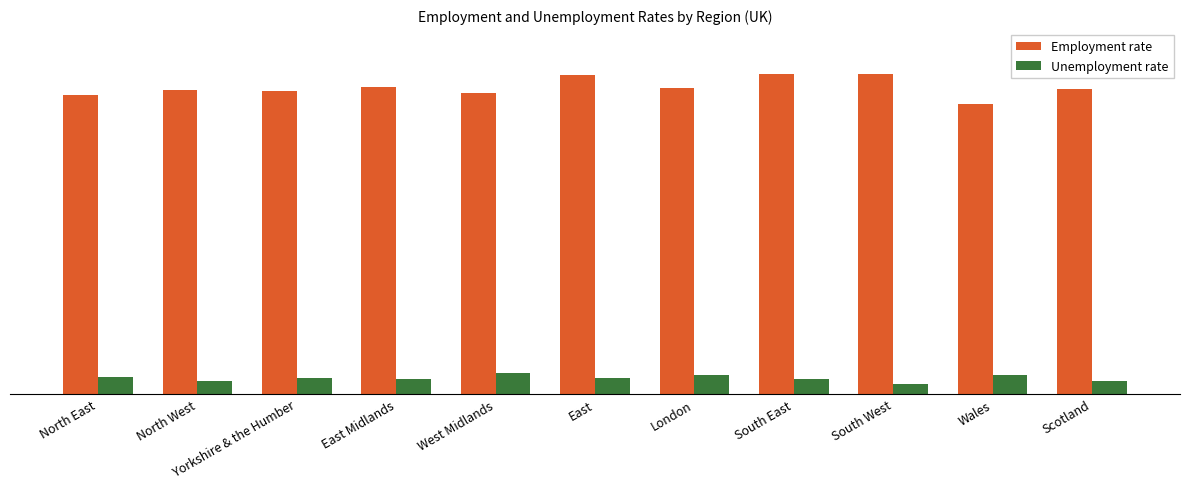

Rank the series at East from lowest to highest value.

Unemployment rate, Employment rate